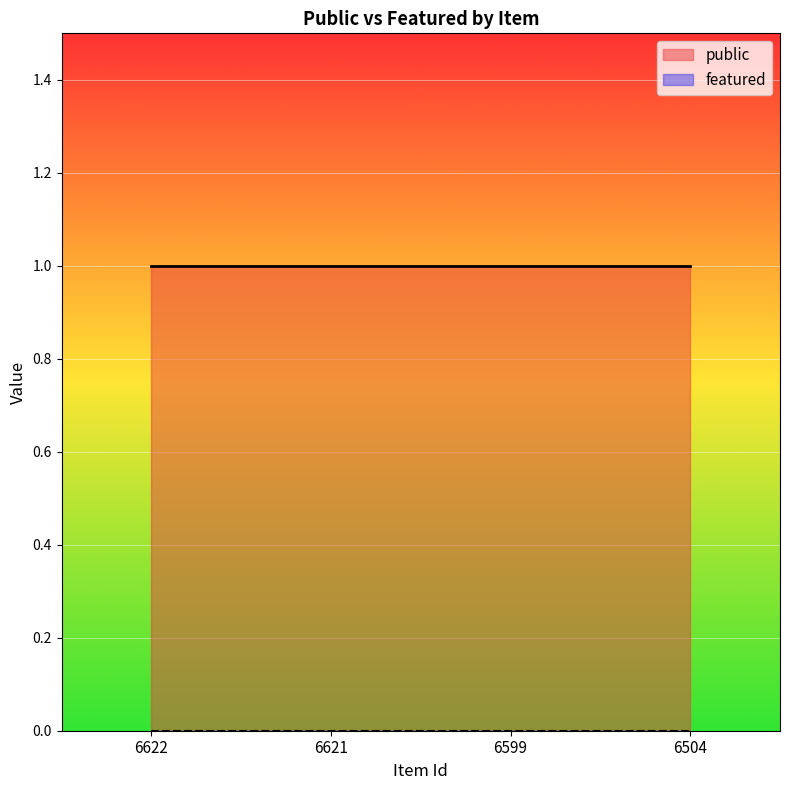

What is the sum of the public values at 6599 and 6504?

2